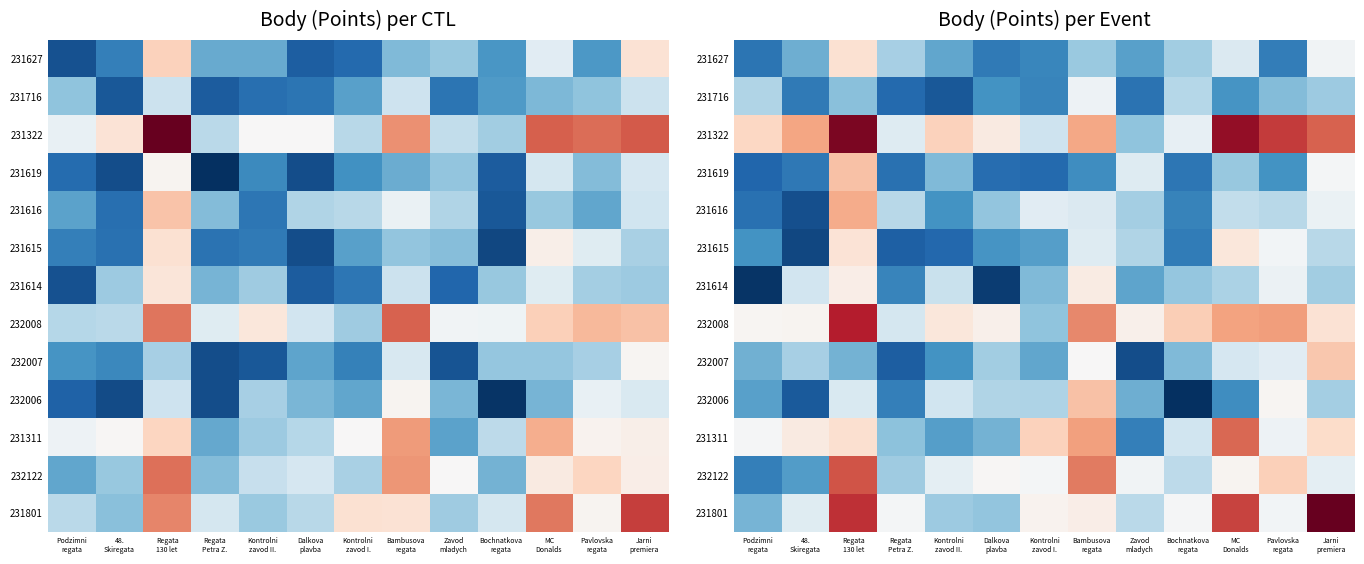

Which category has the lowest value across all series?

Bochnatkova
regata